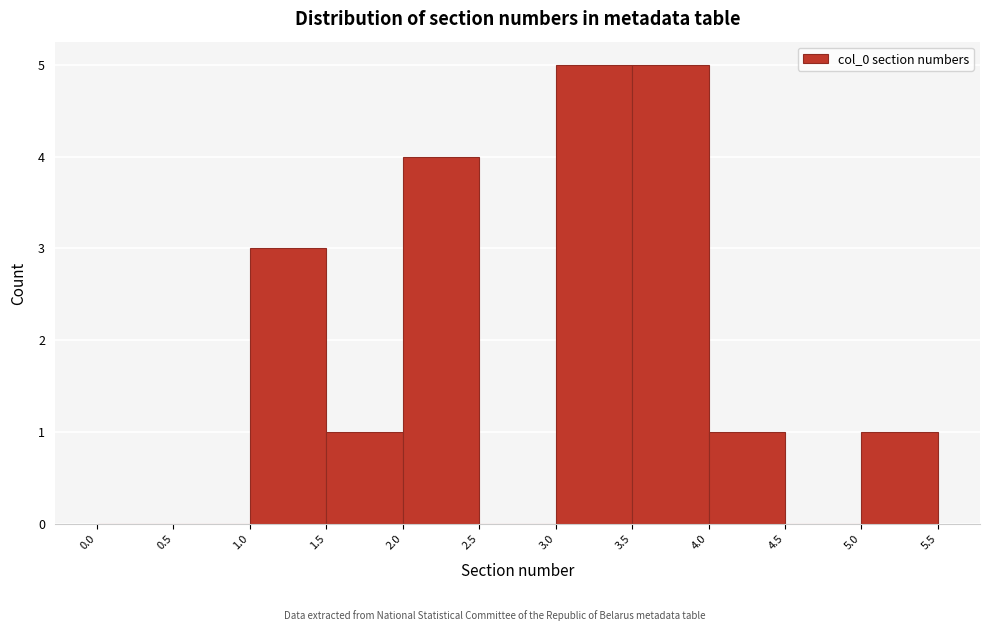

Reading left to right, list every bar in this chart as the range it spans on the x-axis followed by its height. The values are not printed on the chart, so give them approximately, as read against the axis.

0.0 to 0.5: 0
0.5 to 1.0: 0
1.0 to 1.5: 3
1.5 to 2.0: 1
2.0 to 2.5: 4
2.5 to 3.0: 0
3.0 to 3.5: 5
3.5 to 4.0: 5
4.0 to 4.5: 1
4.5 to 5.0: 0
5.0 to 5.5: 1